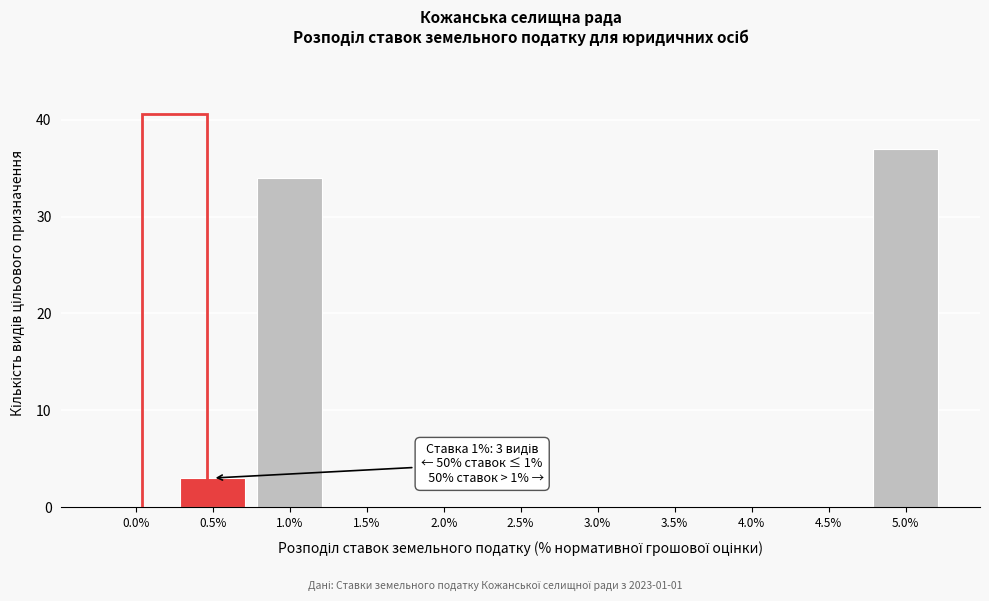

Reading left to right, what are all the values shown in this chart?

0.0%=0	0.5%=3	1.0%=34	1.5%=0	2.0%=0	2.5%=0	3.0%=0	3.5%=0	4.0%=0	4.5%=0	5.0%=37